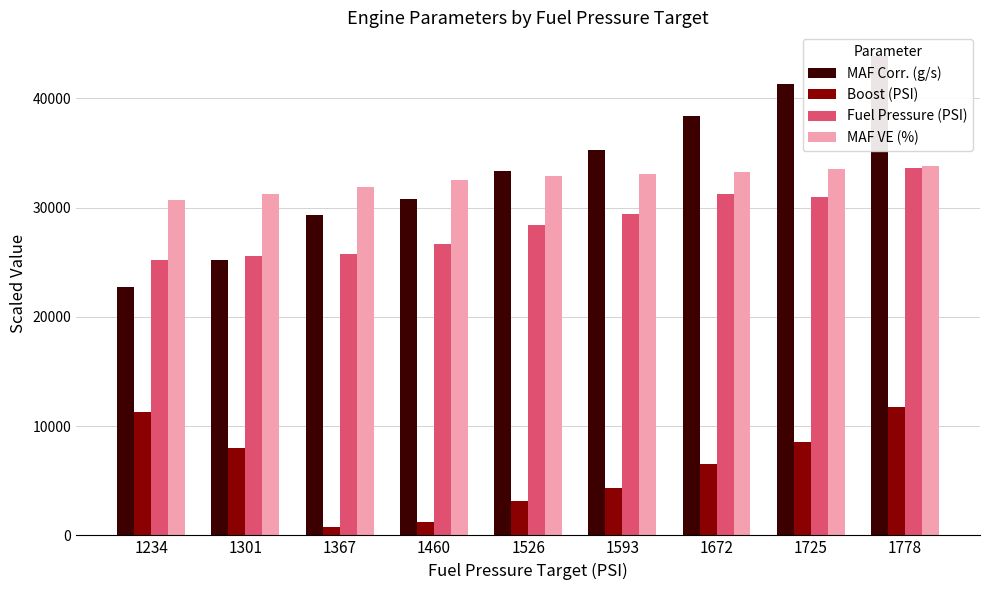

Does the chart contain any negative values?

No